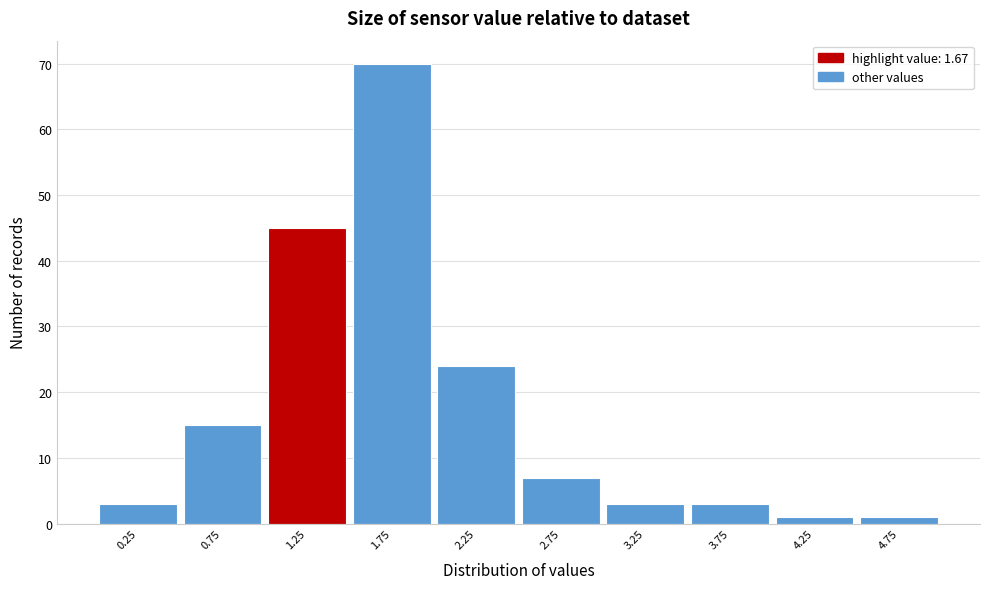

Reading left to right, extract all data points from this chart.

0.25=3	0.75=15	1.25=45	1.75=70	2.25=24	2.75=7	3.25=3	3.75=3	4.25=1	4.75=1